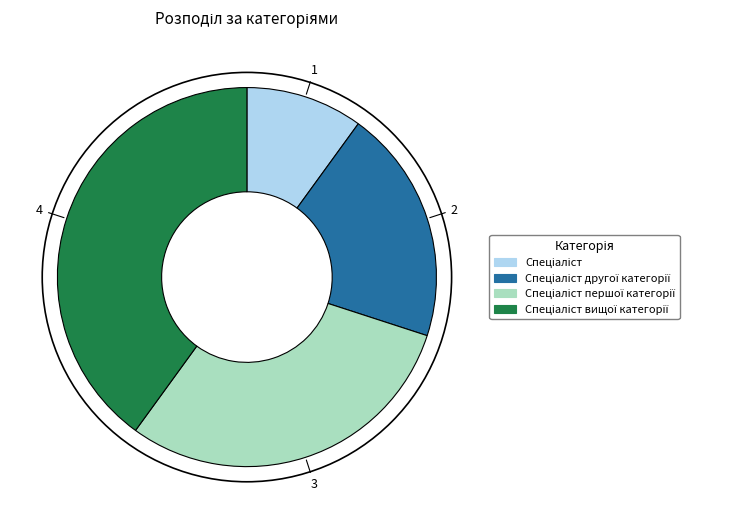

Does any single category account for the majority?

No